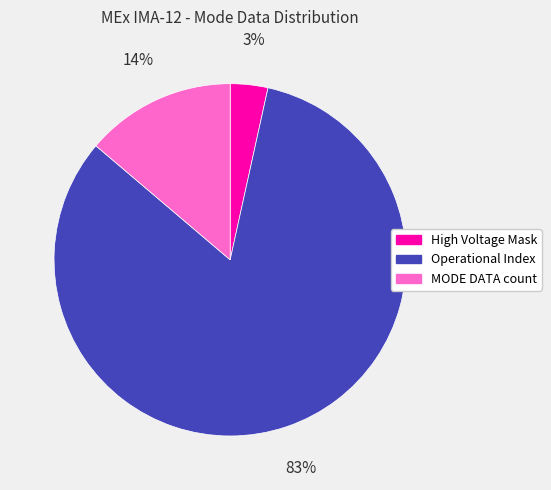

Is it true that Operational Index is 93% of the pie?

False